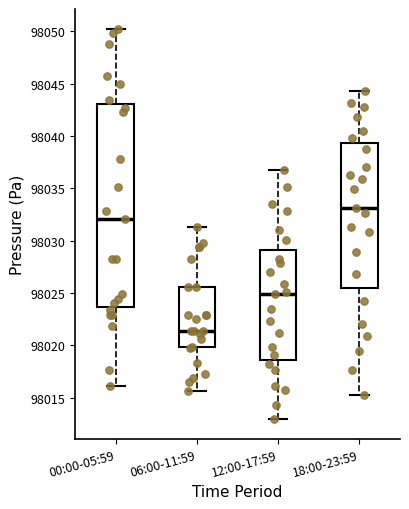

Reading left to right, read every box against the y-axis: the position of its median line, the range the box covers, and the ends of its whiskers. The values are not printed on the chart, so give them approximately, as read against the axis.

00:00-05:59: median 98032.0, box 98023.5 to 98043.0, whiskers 98016.0 to 98050.5
06:00-11:59: median 98021.5, box 98020.0 to 98025.5, whiskers 98015.5 to 98031.5
12:00-17:59: median 98025.0, box 98018.5 to 98029.0, whiskers 98013.0 to 98037.0
18:00-23:59: median 98033.0, box 98025.5 to 98039.5, whiskers 98015.0 to 98044.5